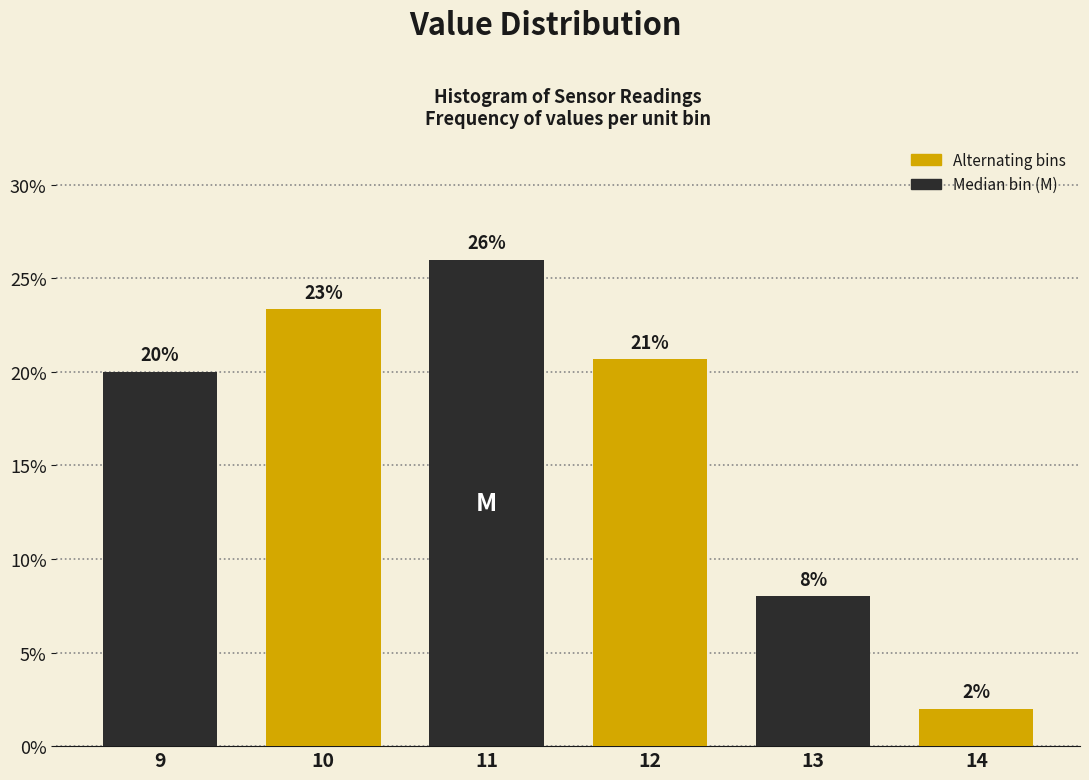

Over which range of the x-axis is the bar tallest?

10.5 to 11.5